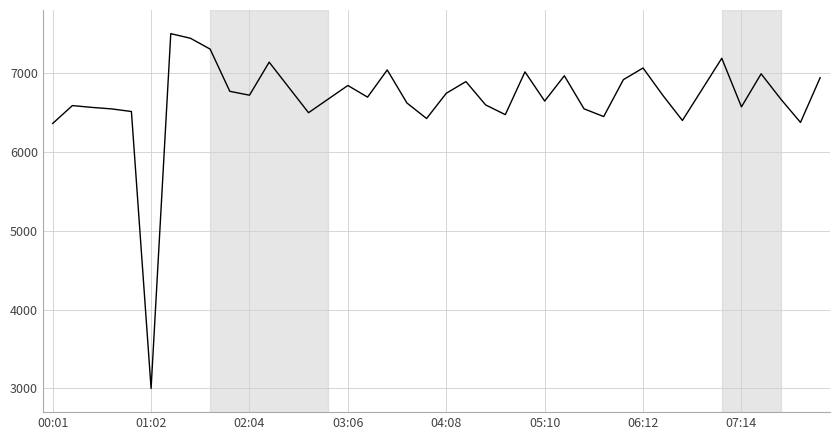

What is the smallest value displayed?

3000.0